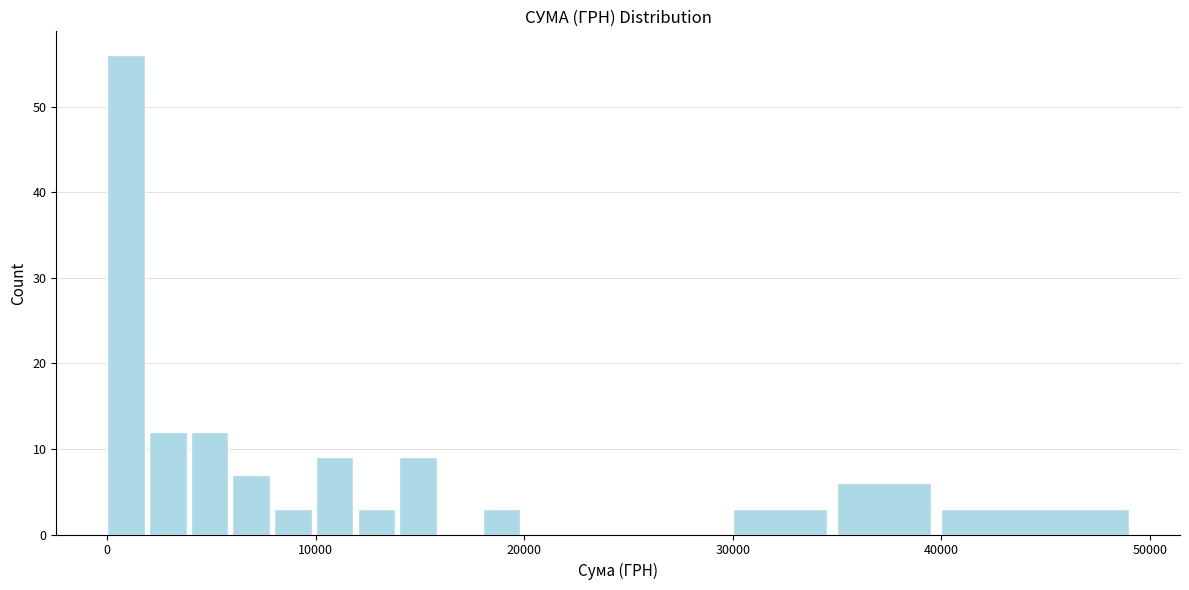

Around what value on the x-axis is the tallest bar? Give the approximate position of its centre, as read against the axis.

1000